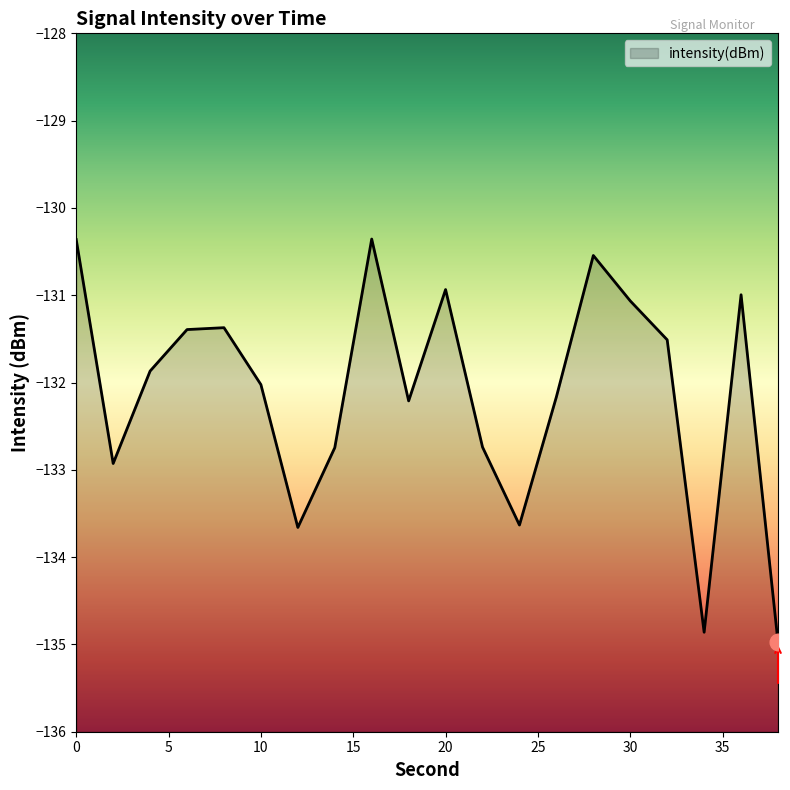

What is the greatest value displayed?

-130.4